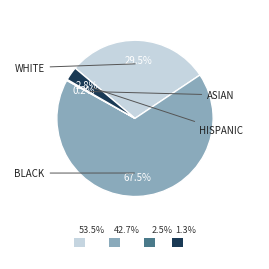

Does any single category account for the majority?

Yes